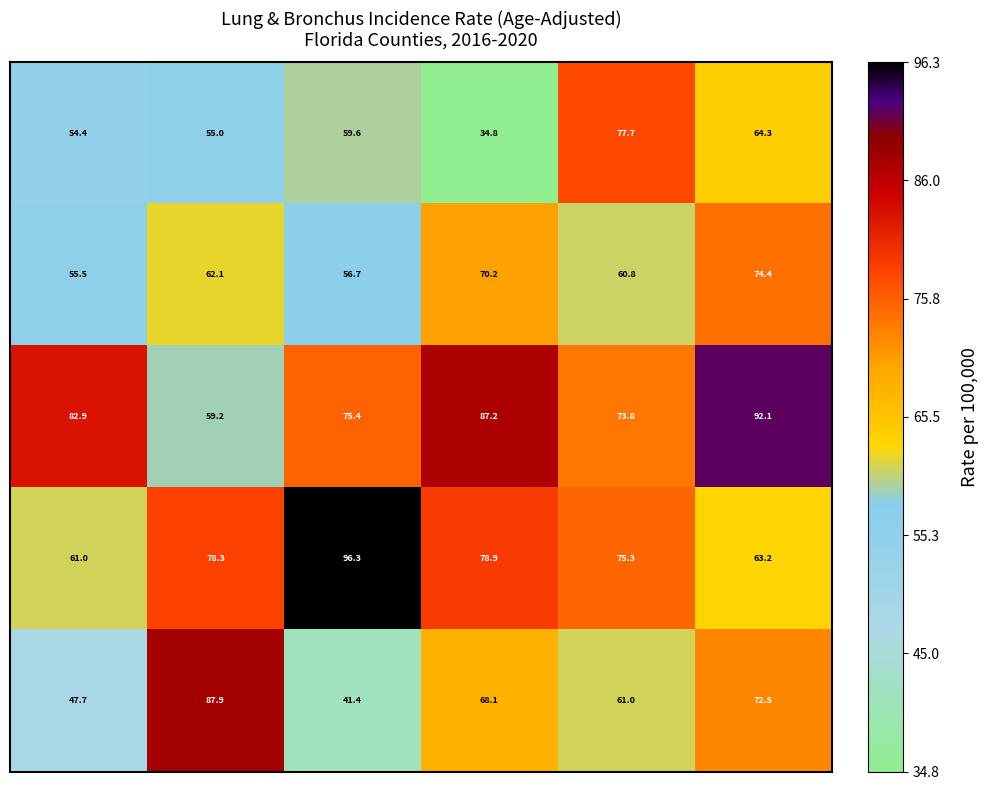

What is the smallest value displayed?

34.8